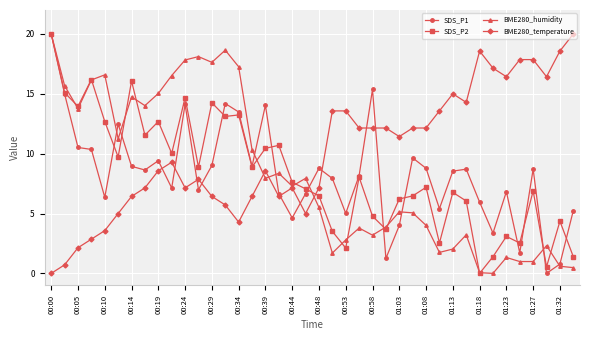

What is the maximum value for BME280_humidity?

20.0